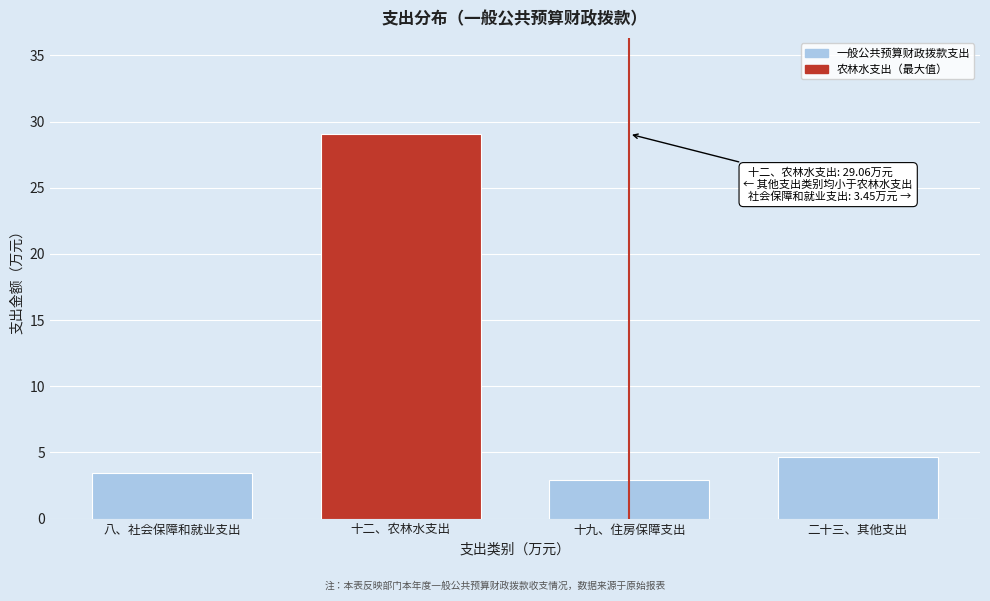

Reading left to right, extract all data points from this chart.

八、社会保障和就业支出=3.5	十二、农林水支出=29.1	十九、住房保障支出=2.9	二十三、其他支出=4.7